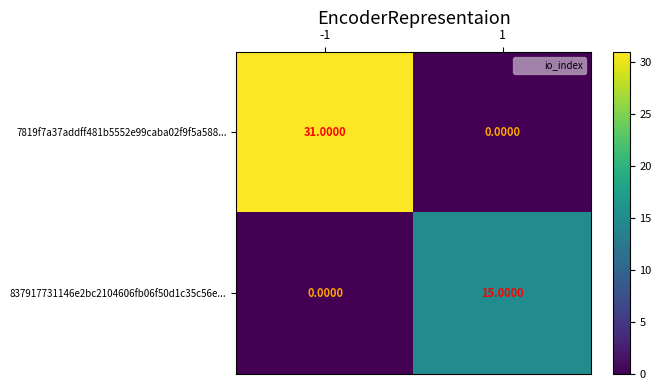

Rank the series by their maximum value, from highest to lowest.

7819f7a37addff481b5552e99caba02f9f5a588..., 837917731146e2bc2104606fb06f50d1c35c56e...